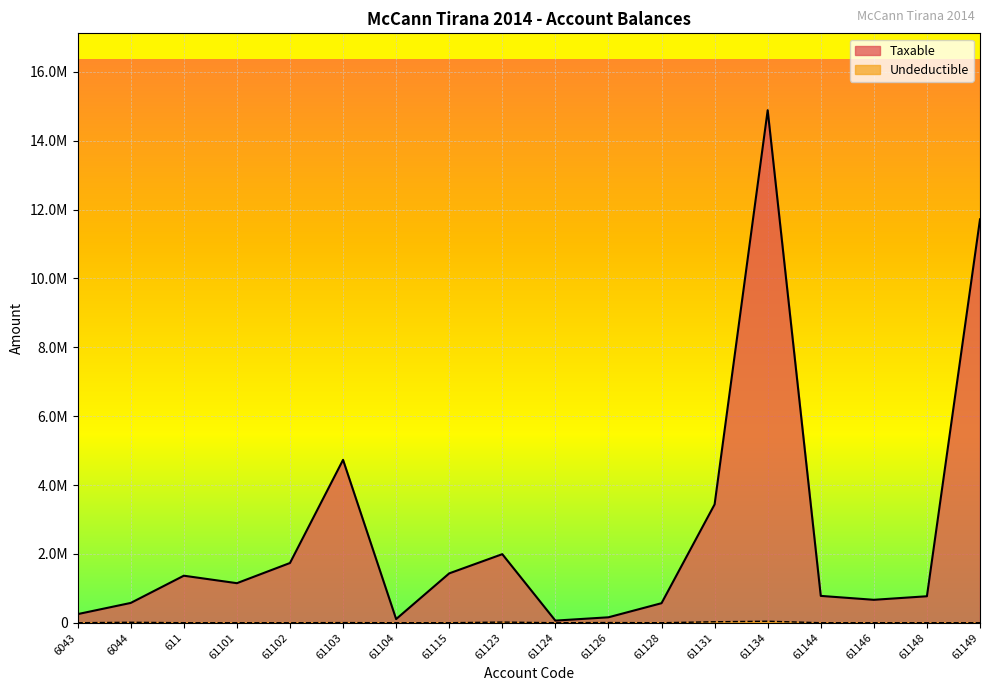

At which category does Taxable reach its first local valley?

61101